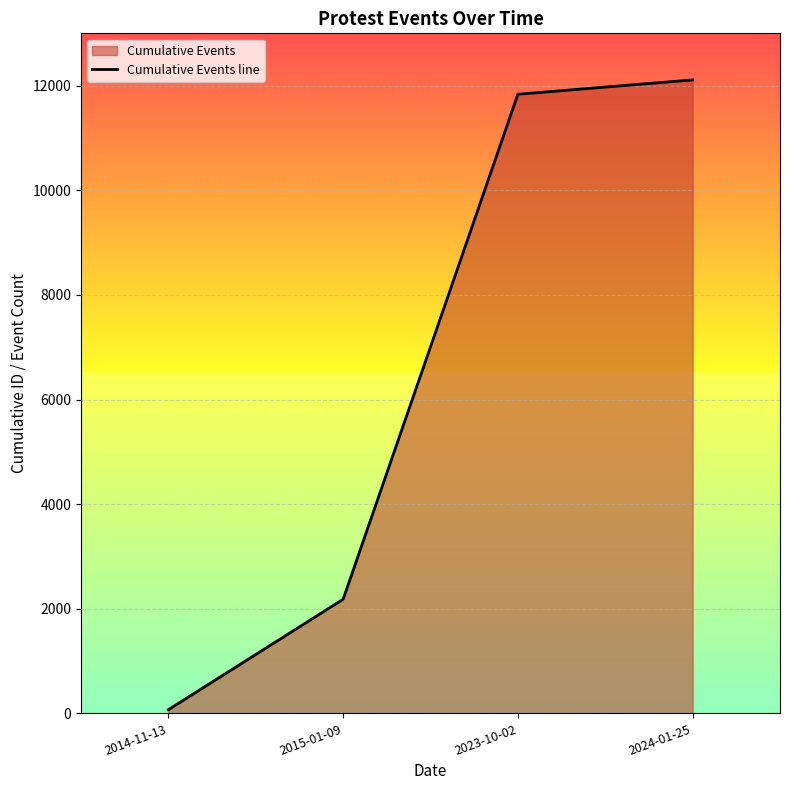

What is the value of the 2nd point from the left?

2181